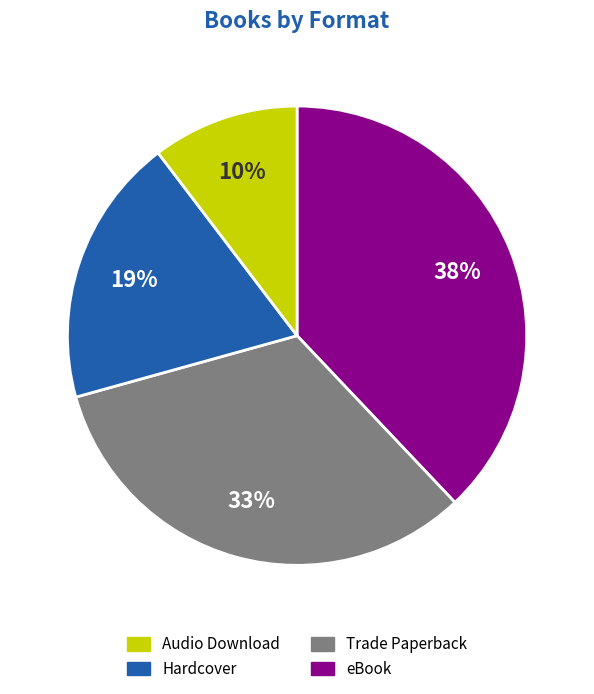

Count the number of slices in the pie.

4